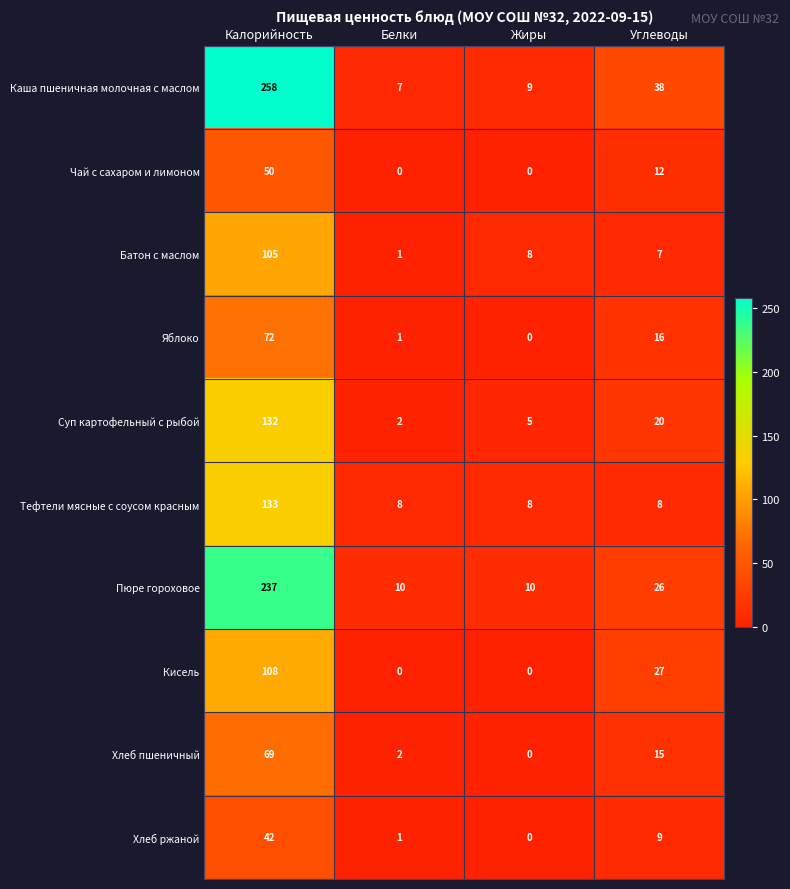

At which label does Суп картофельный с рыбой reach its minimum?

Белки